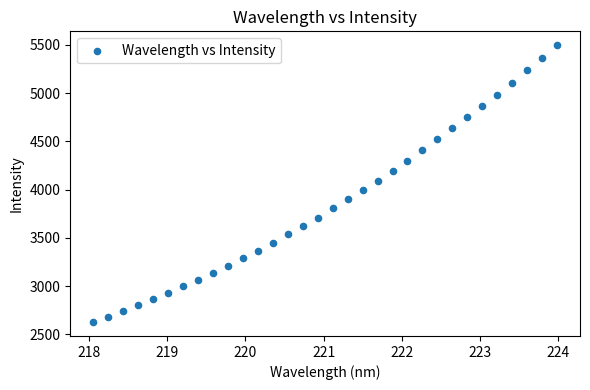

What is the range of Y values (max minus min)?

2870.5